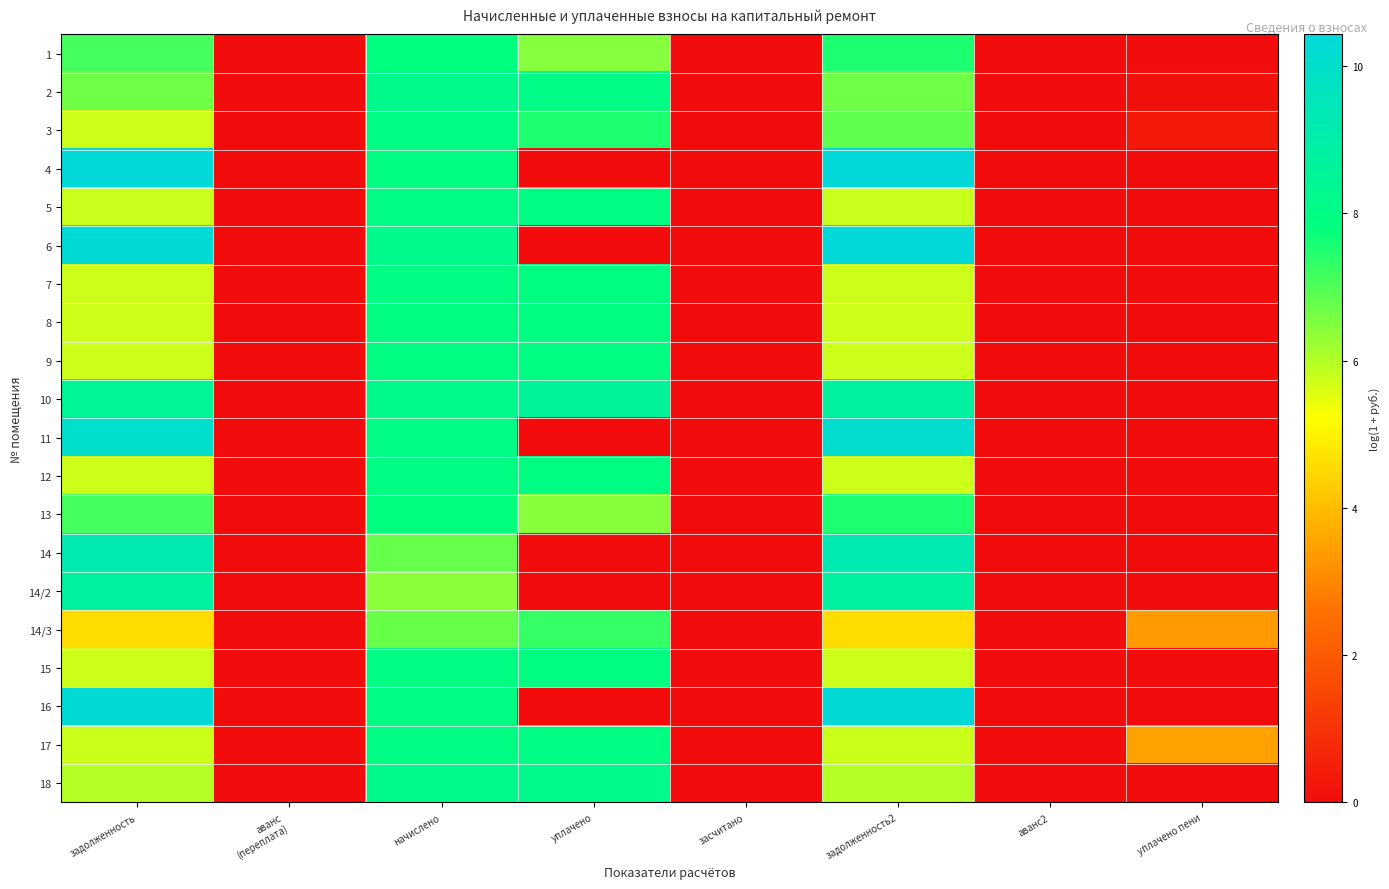

Which series has the largest range (max minus min)?

4